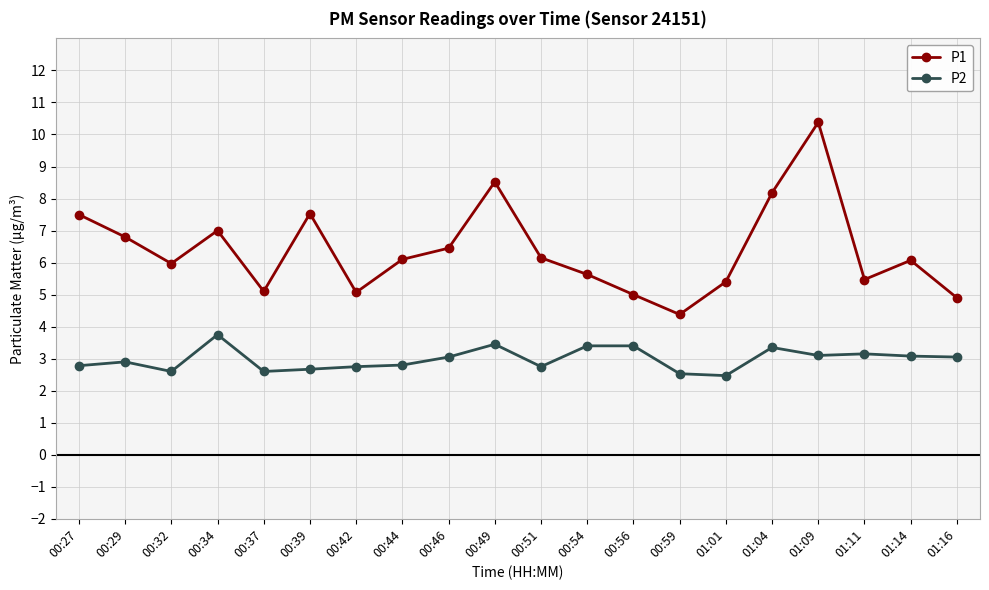

Rank the series at 00:29 from lowest to highest value.

P2, P1